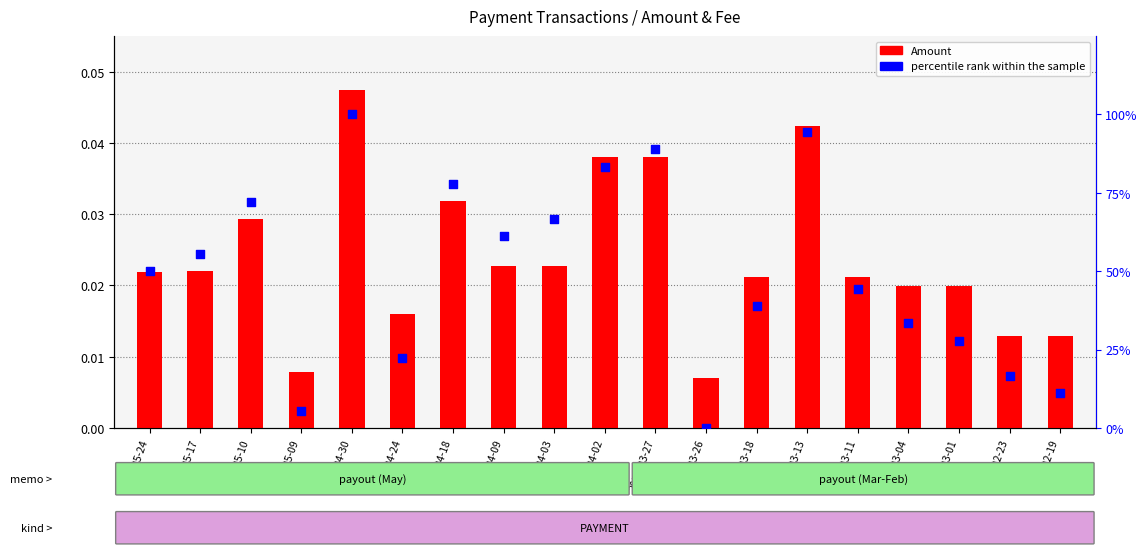

Which series has the widest spread of Y values?

percentile rank within the sample